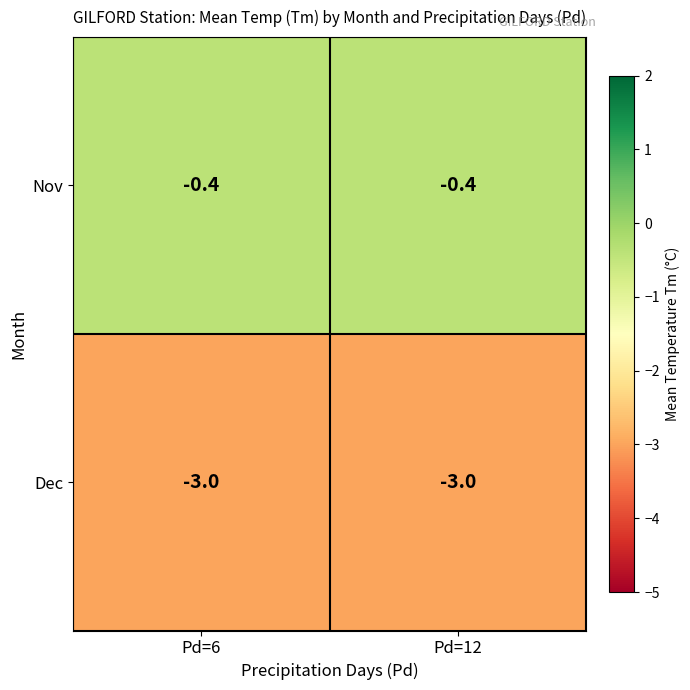

True or false: Nov has a value of -0.4 at Pd=12.

True